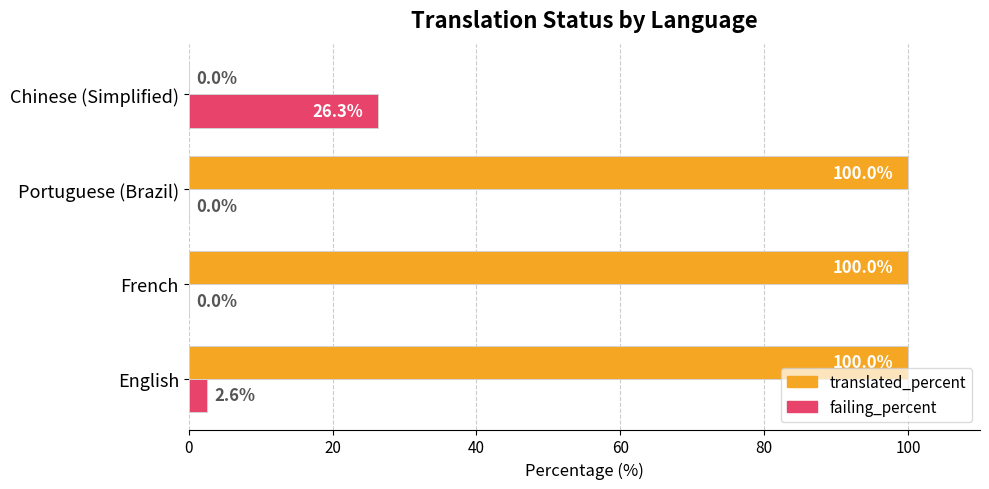

What are all the series names shown in the legend?

translated_percent, failing_percent